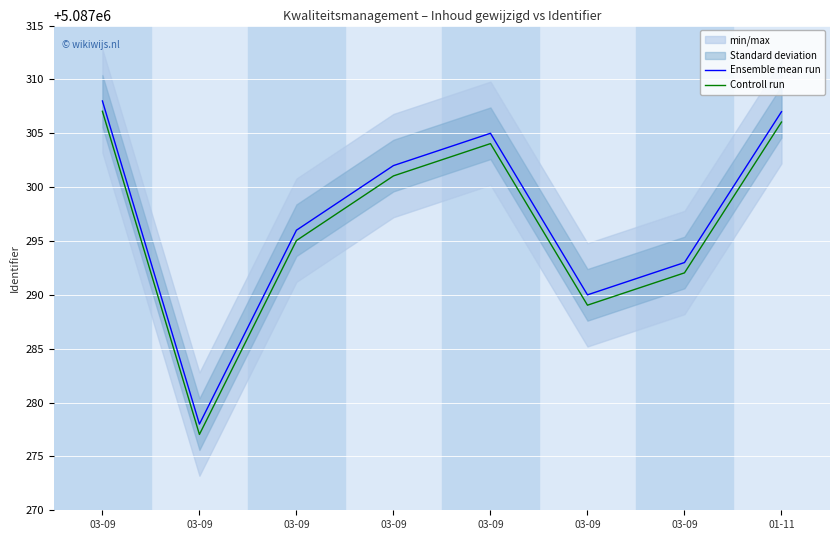

Which series has the largest range (max minus min)?

Ensemble mean run